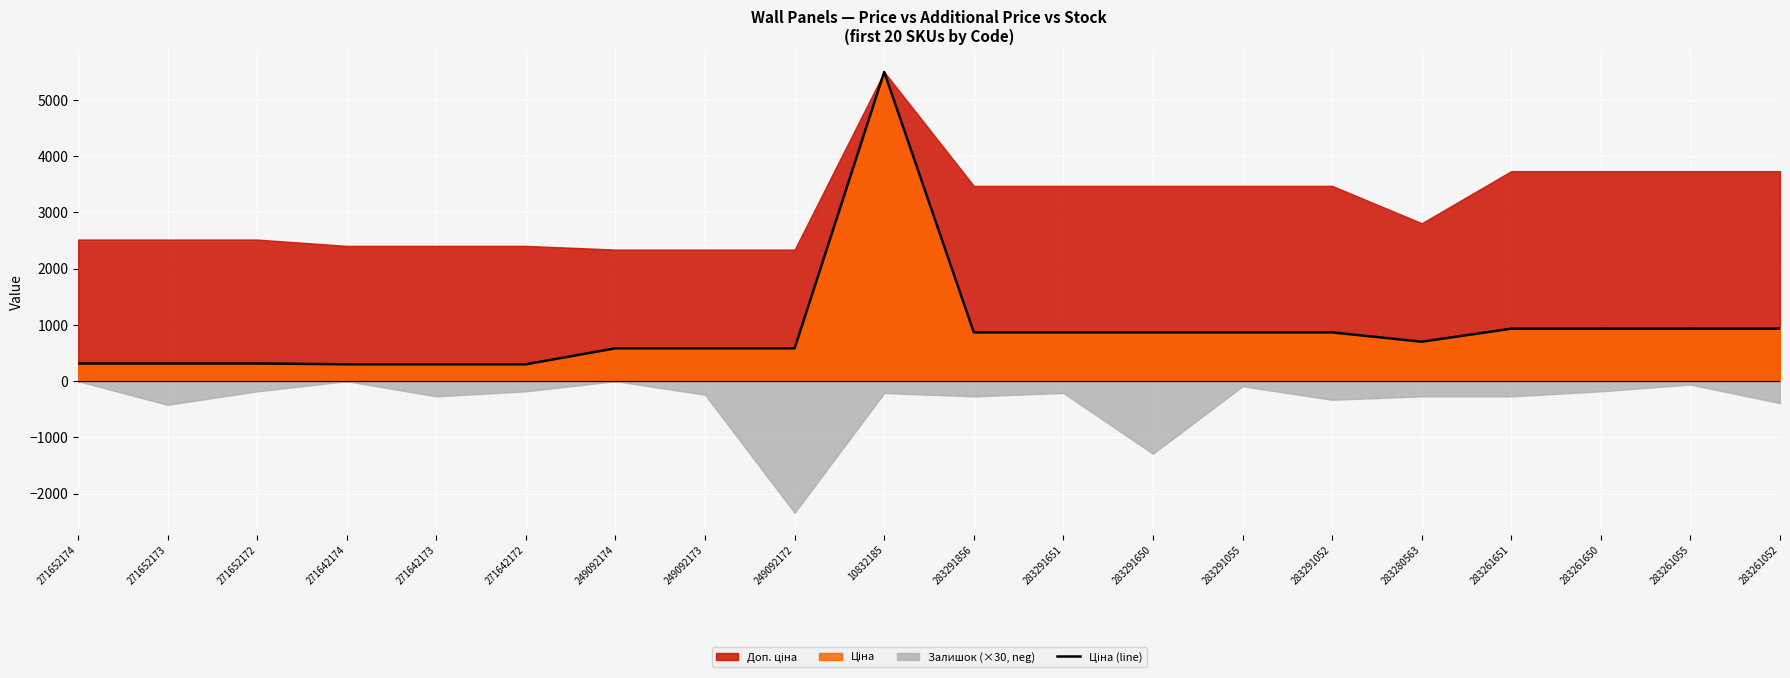

Which has a higher value, 283291650 or 283261055?

283261055